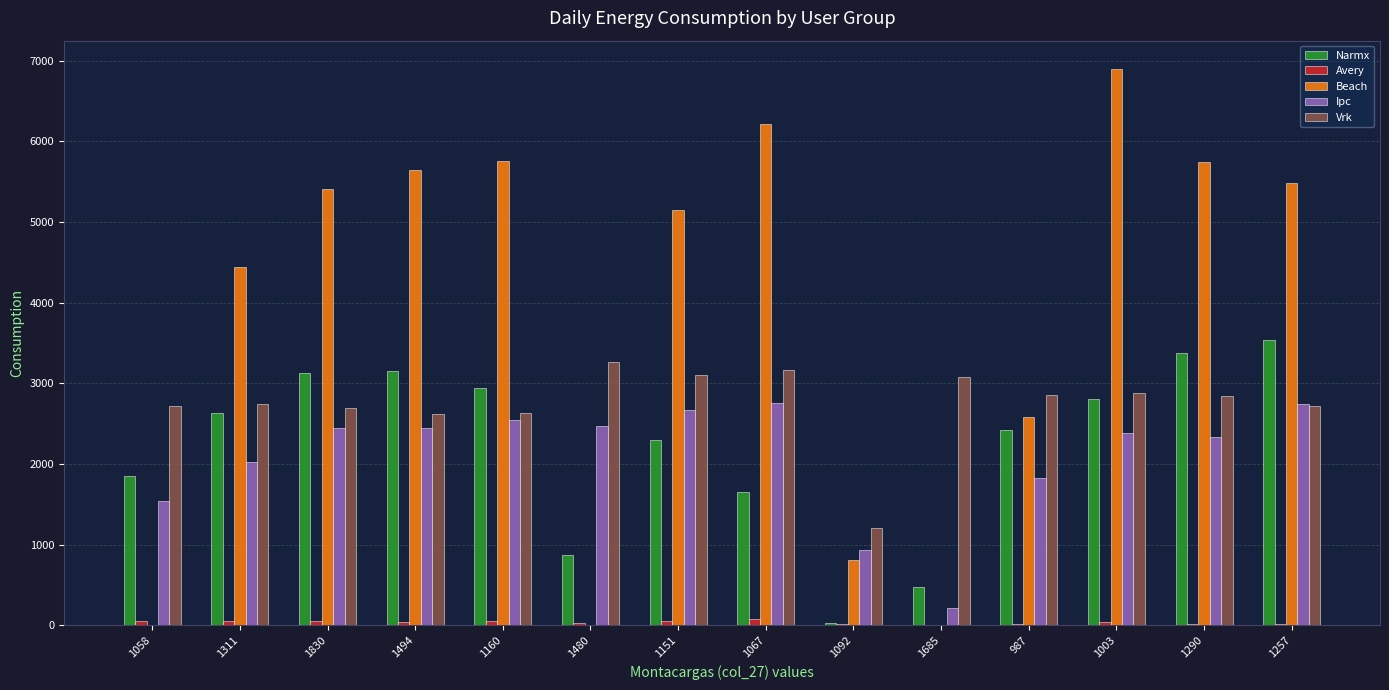

Which series changed the most between 1480 and 1151?

Beach